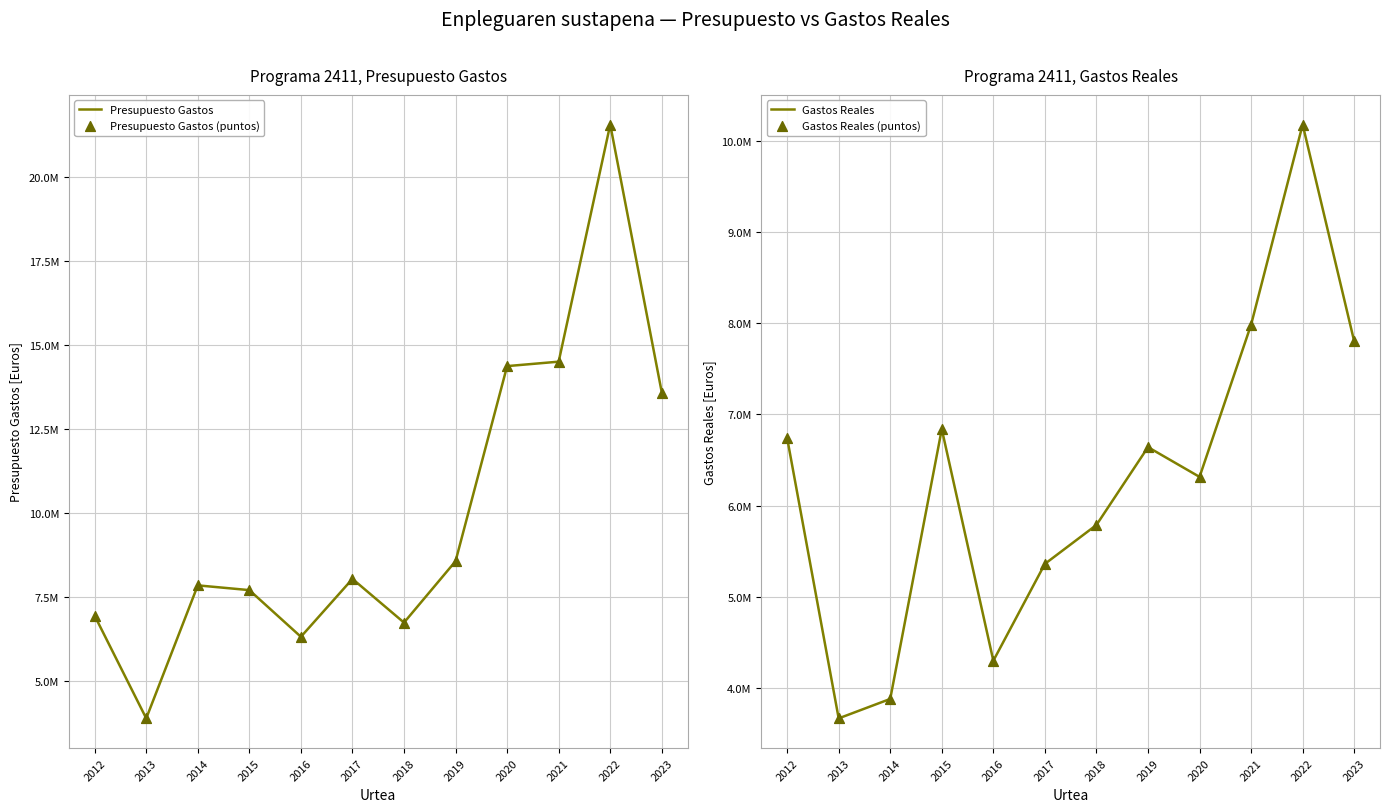

Which series contains the lowest Y value?

Gastos Reales